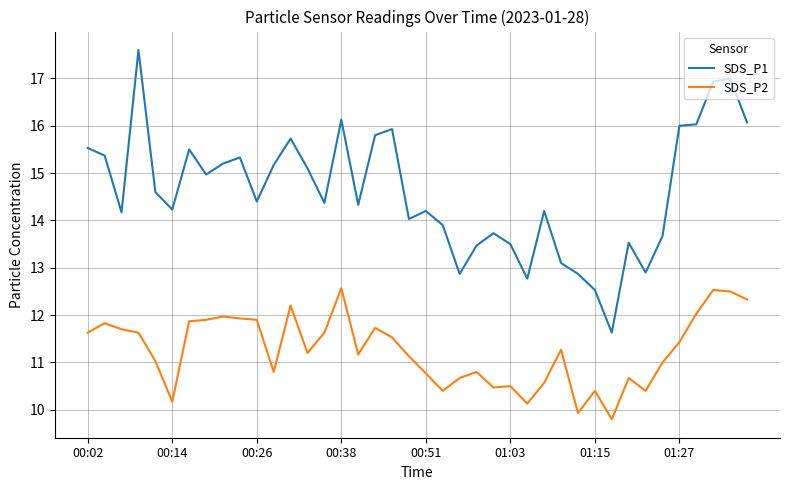

What is the smallest value displayed?

9.8